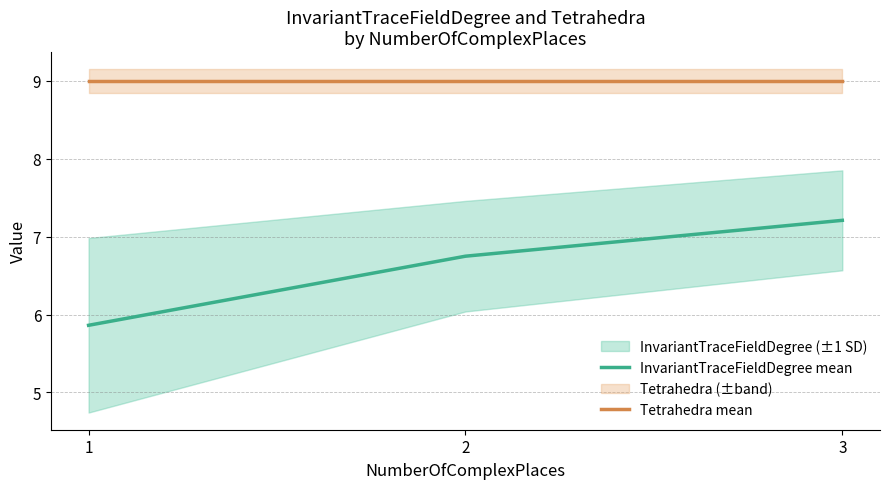

What is the difference between the highest and lowest values at 1?

3.1